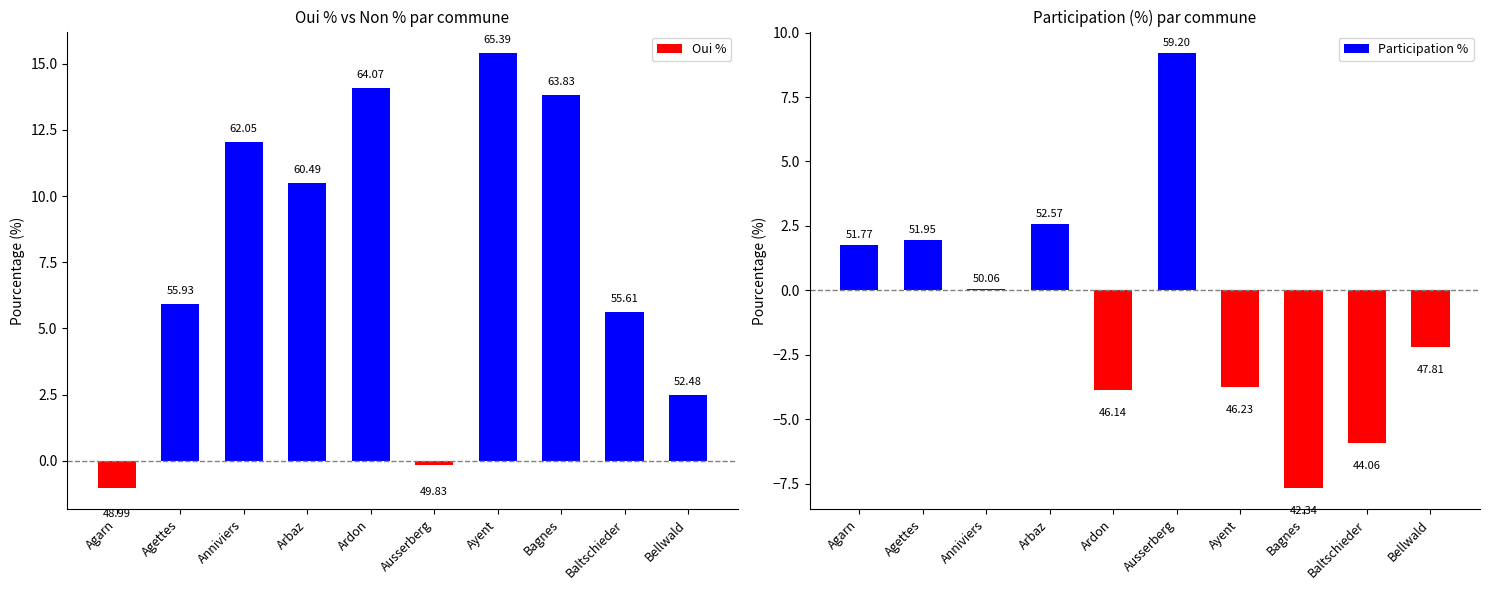

At which label does Participation % first exceed 0?

Agarn